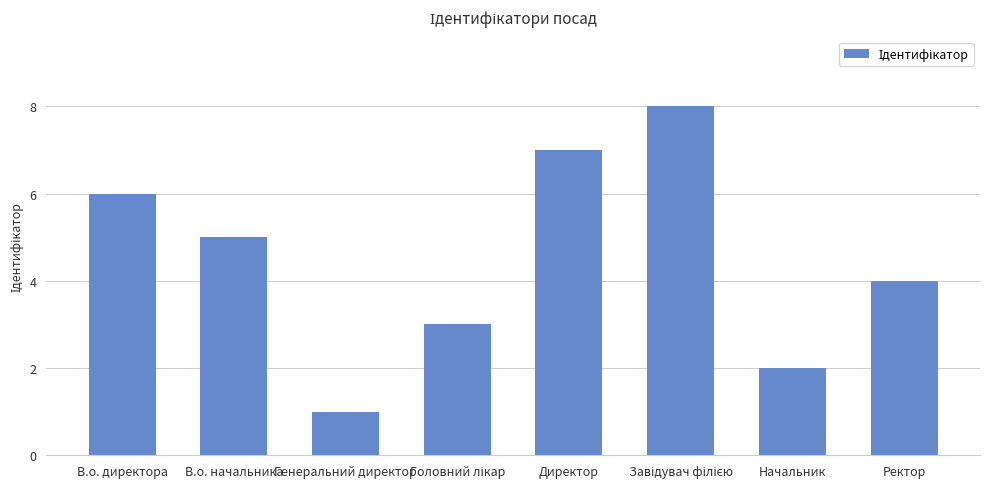

Which has a higher value, Начальник or В.о. начальника?

В.о. начальника